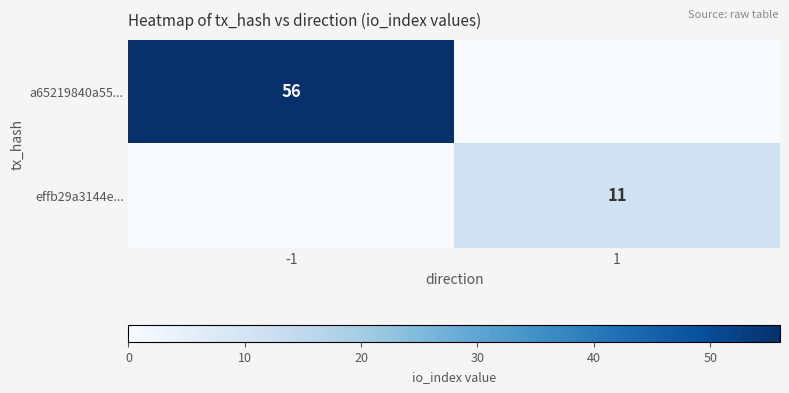

The value of a65219840a55... at -1 is 18. True or false?

False